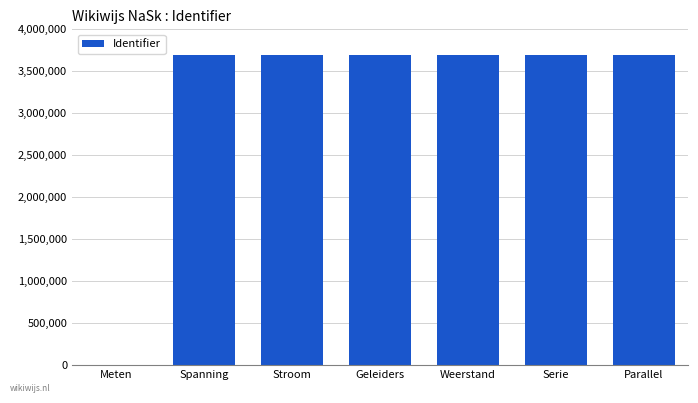

At which label is the value closest to 1850050?

Spanning